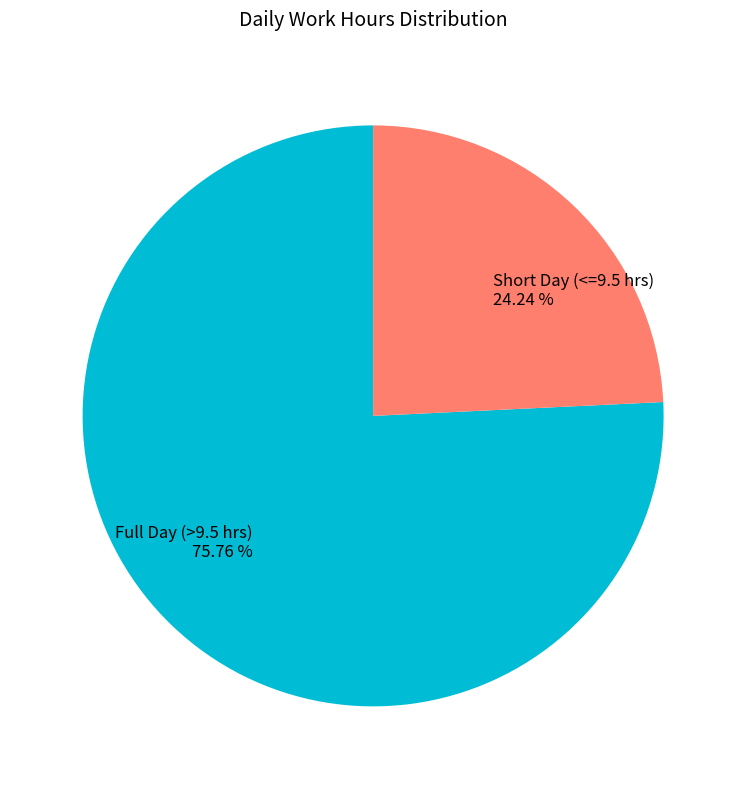

Is the sum of Full Day (>9.5 hrs) 75.76 % and Short Day (<=9.5 hrs) 24.24 % greater than half?

Yes